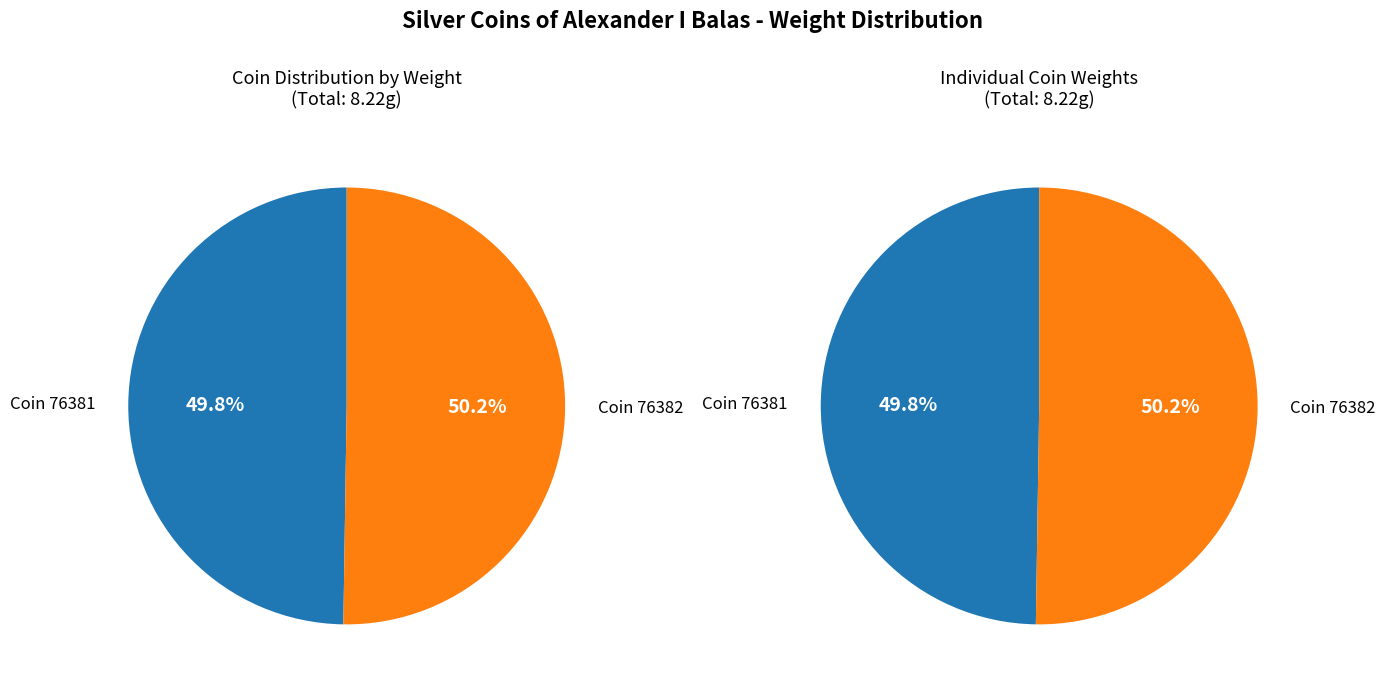

To the nearest percent, what portion does Coin 1944.100.76382 represent?

50%